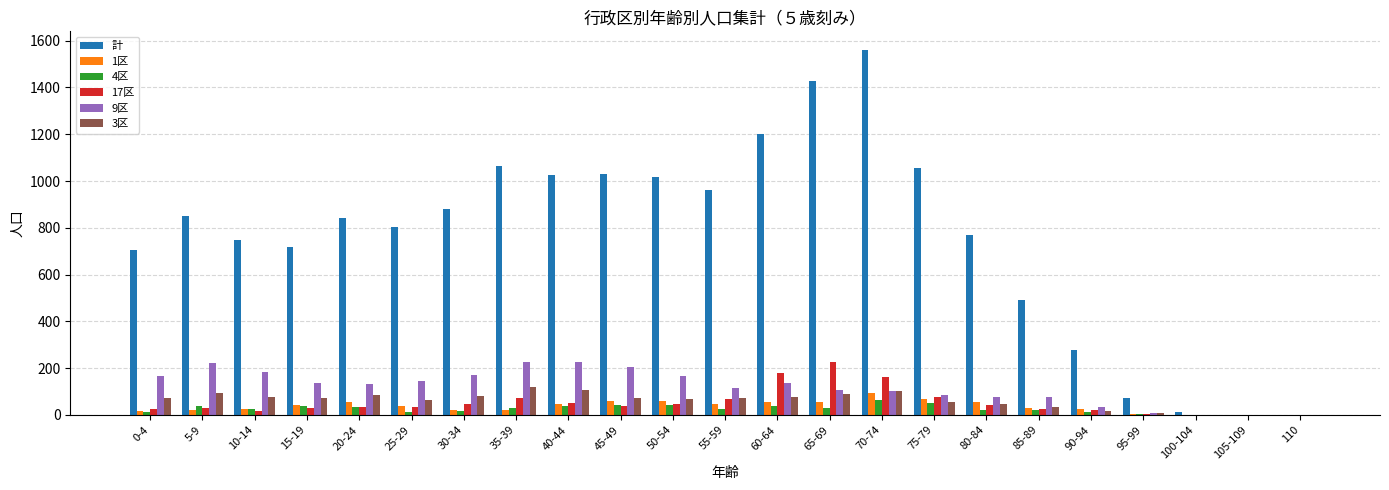

Is it true that 3区 equals 72 at 45-49?

True